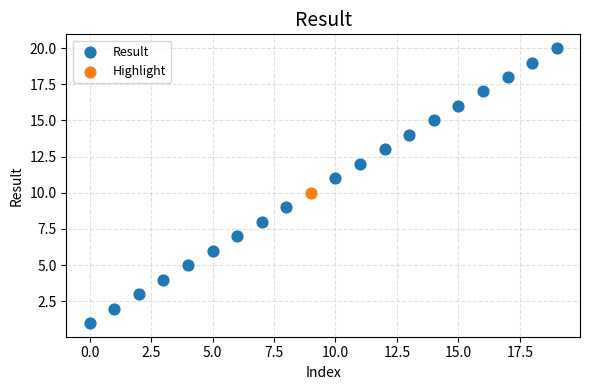

What are all the series names shown in the legend?

Result, Highlight